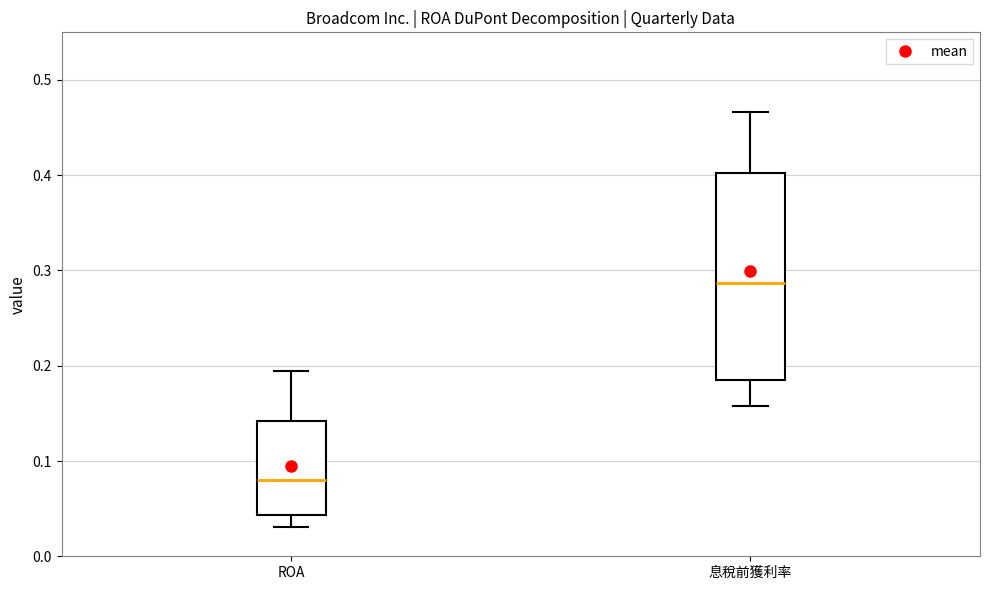

Which box's median line is the highest?

息稅前獲利率